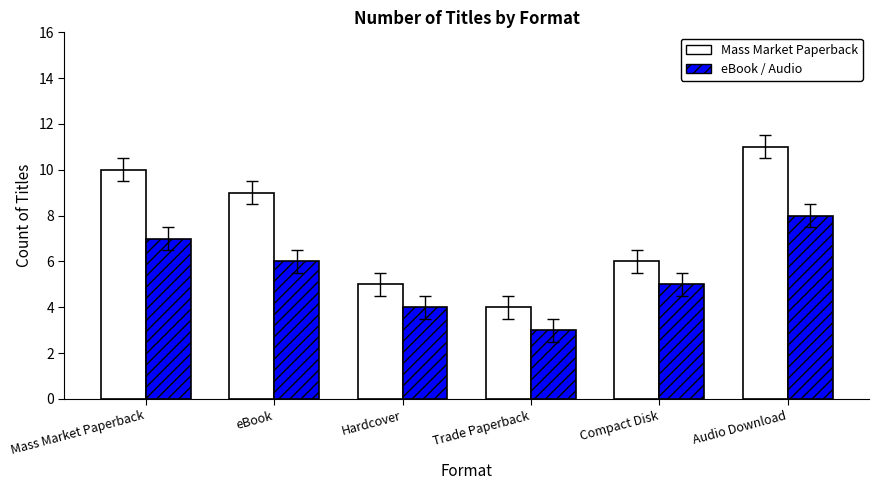

True or false: eBook / Audio has a value of 4 at Audio Download.

False